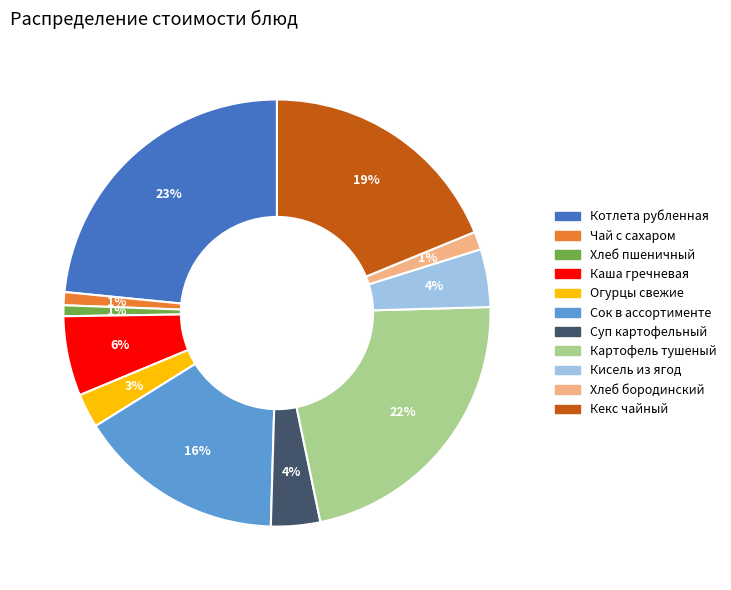

Is it true that Кекс чайный is 19% of the pie?

True